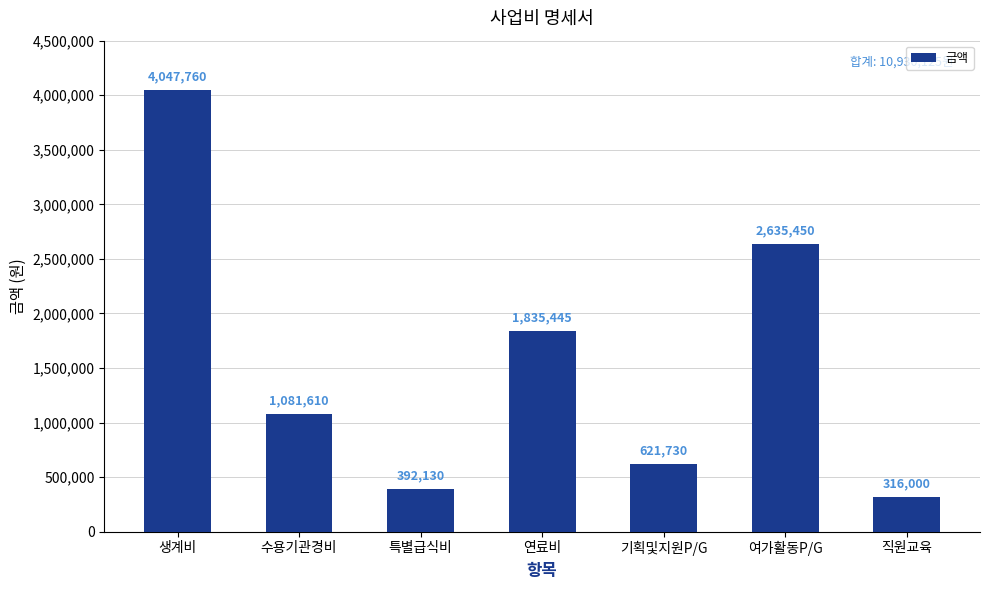

Reading left to right, extract all data points from this chart.

4047760	1081610	392130	1835445	621730	2635450	316000